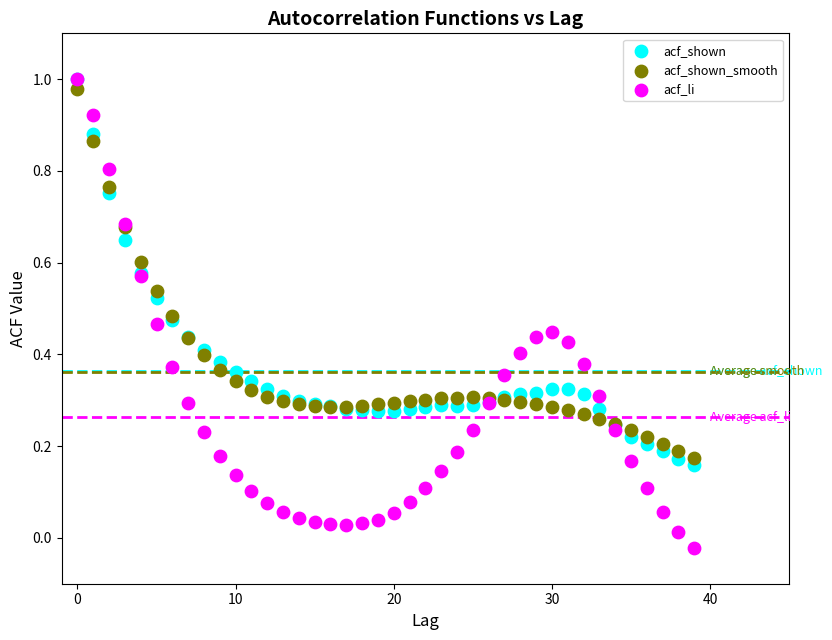

Which series has the largest Y range (max minus min)?

acf_li